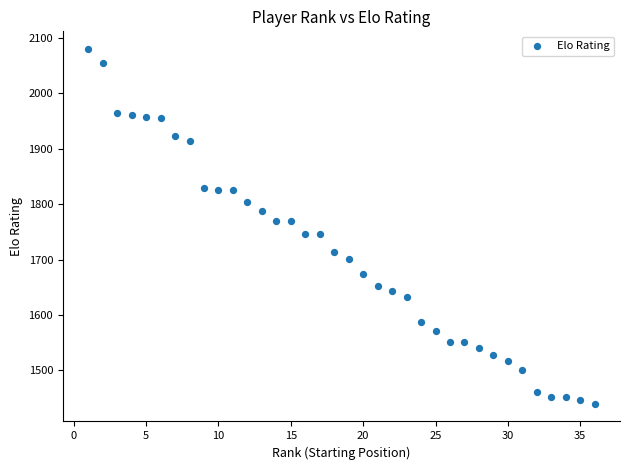

What is the range of X values (max minus min)?

35